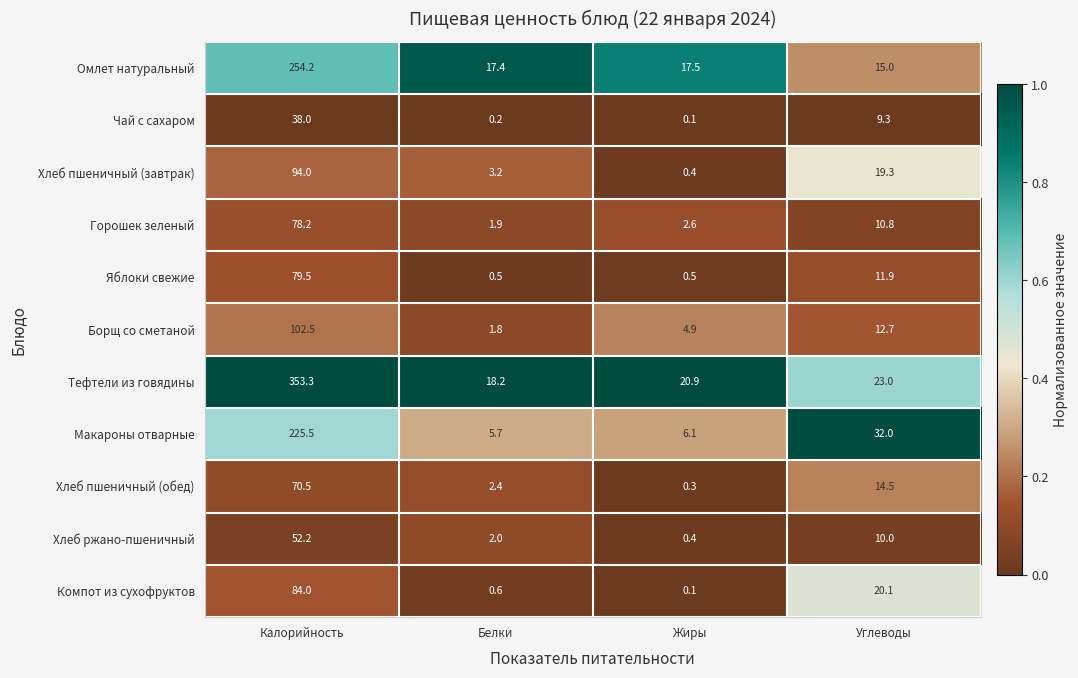

What is the difference between the highest and lowest values at Калорийность?

315.3